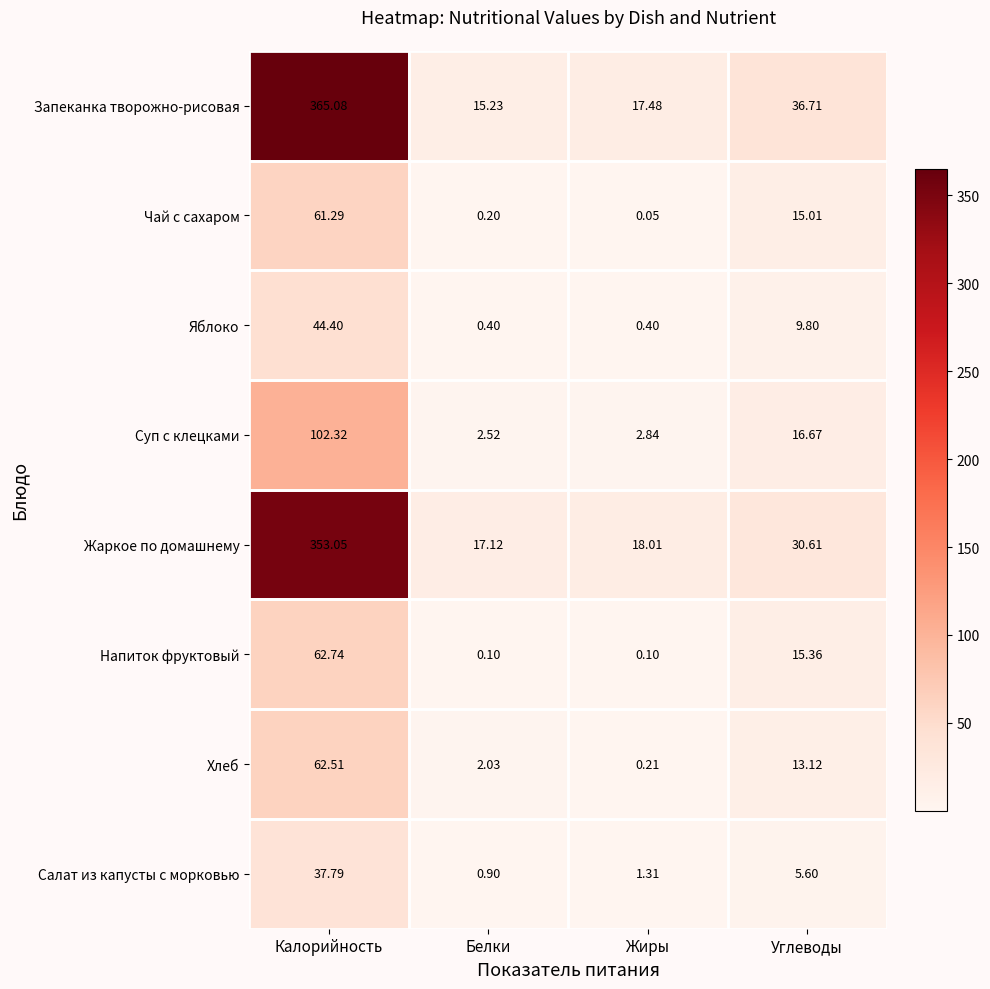

At which category does the chart reach its minimum across all series?

Жиры